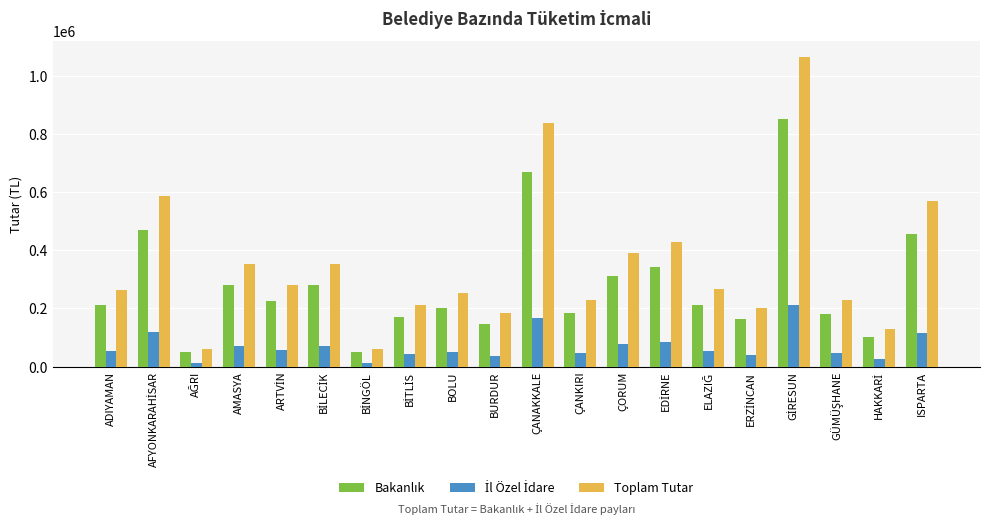

What is the sum of all Toplam Tutar values?

6956707.7